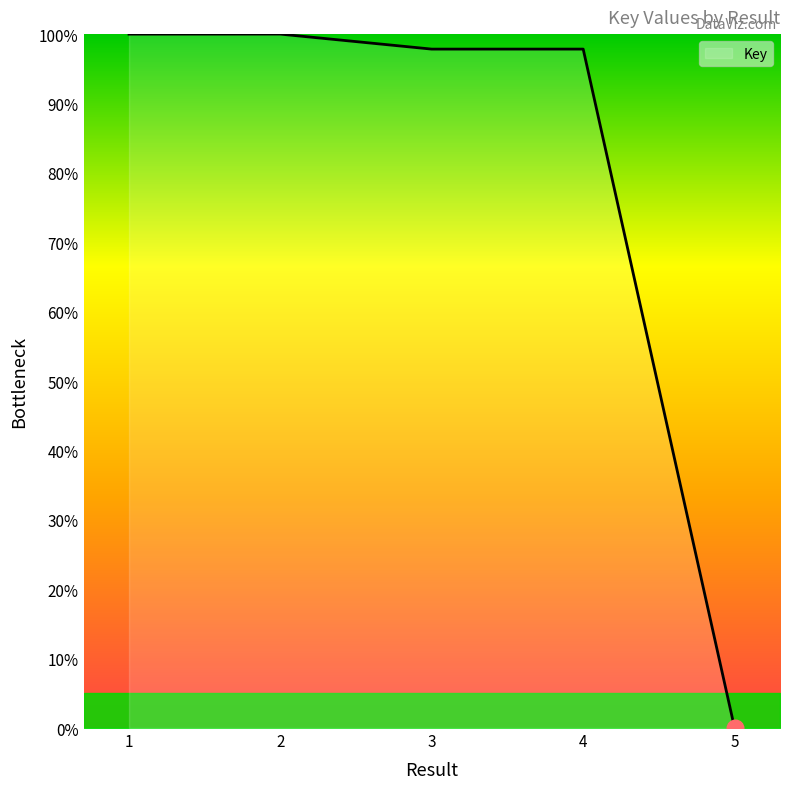

How many values are above zero?

4